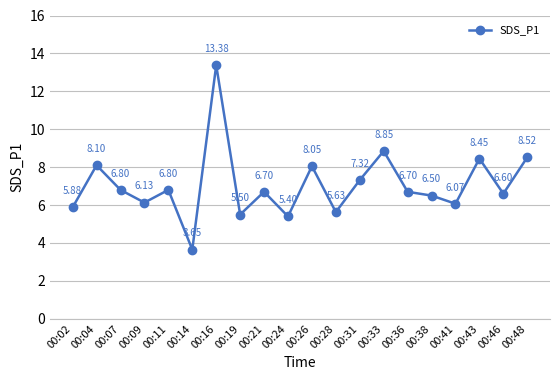

Approximately how many times larger is the value at 00:31 compared to 00:14?

2.0